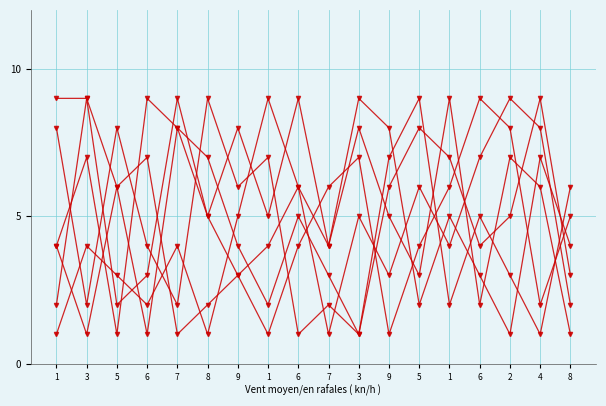

How many lines are shown in the chart?

6